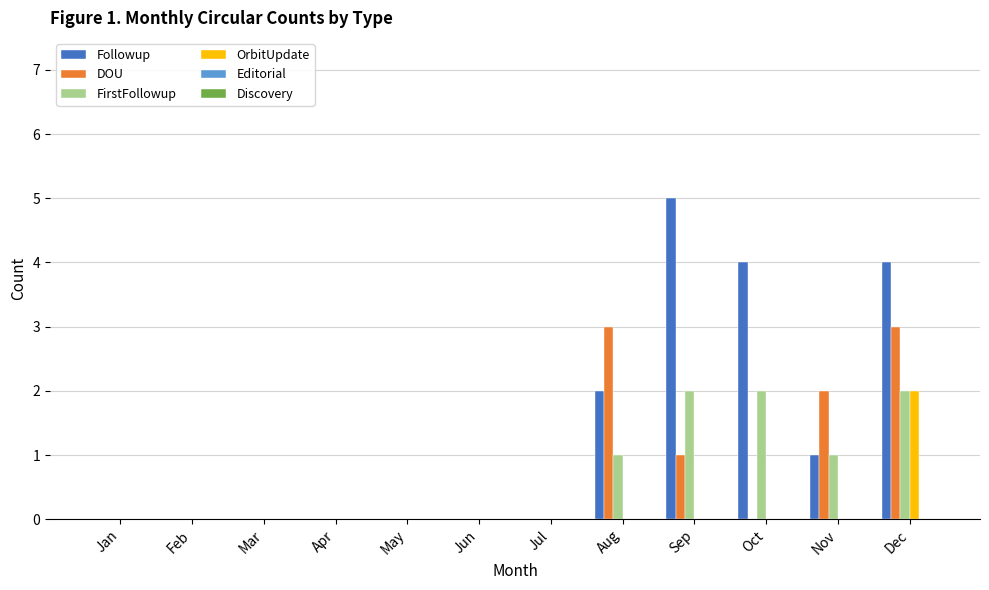

Which label corresponds to the largest value in the chart?

Sep